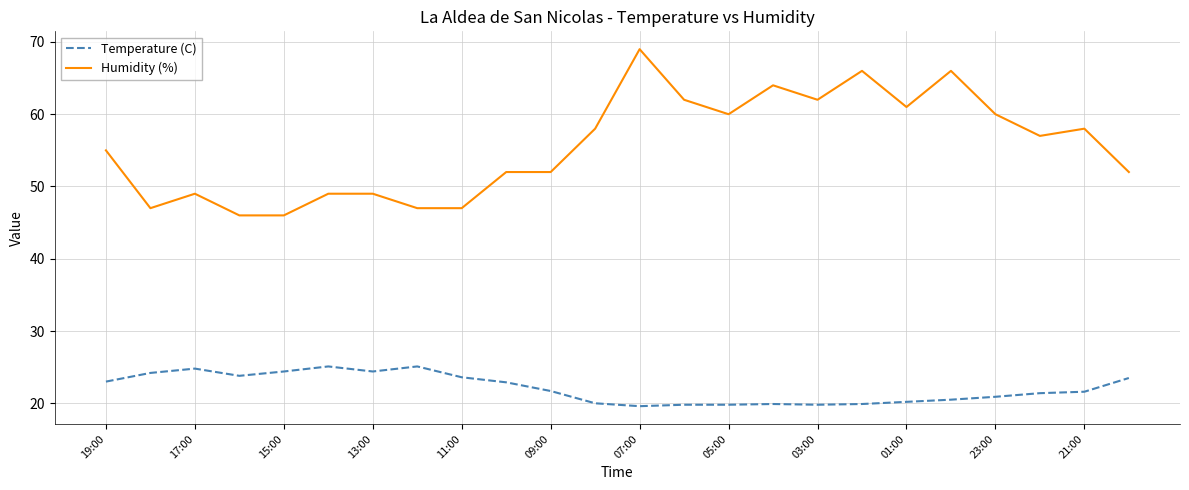

What is the minimum value shown in the chart?

19.6